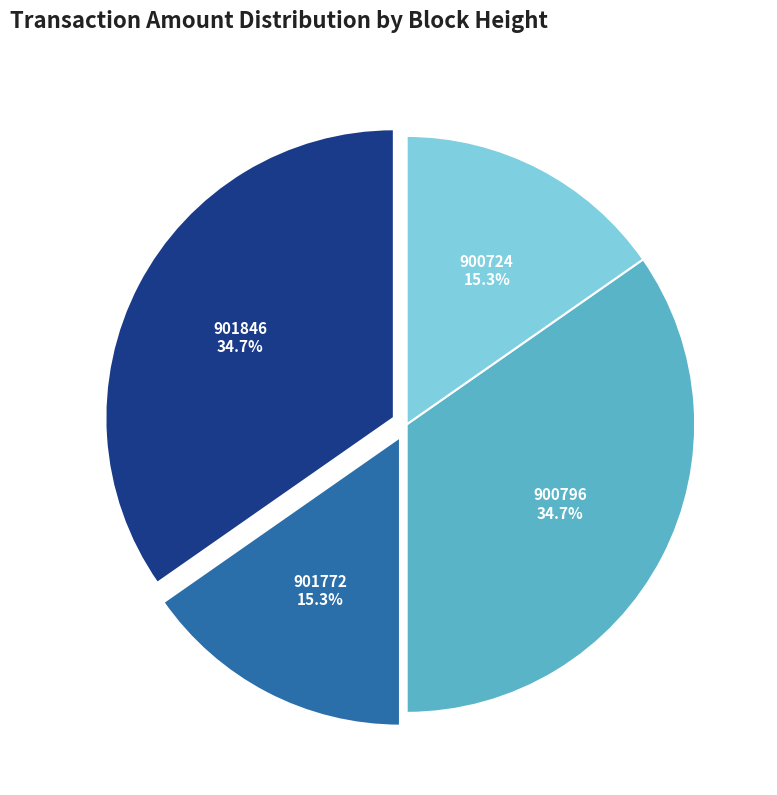

To the nearest percent, what is the difference between the largest and smallest slice percentages?

19%